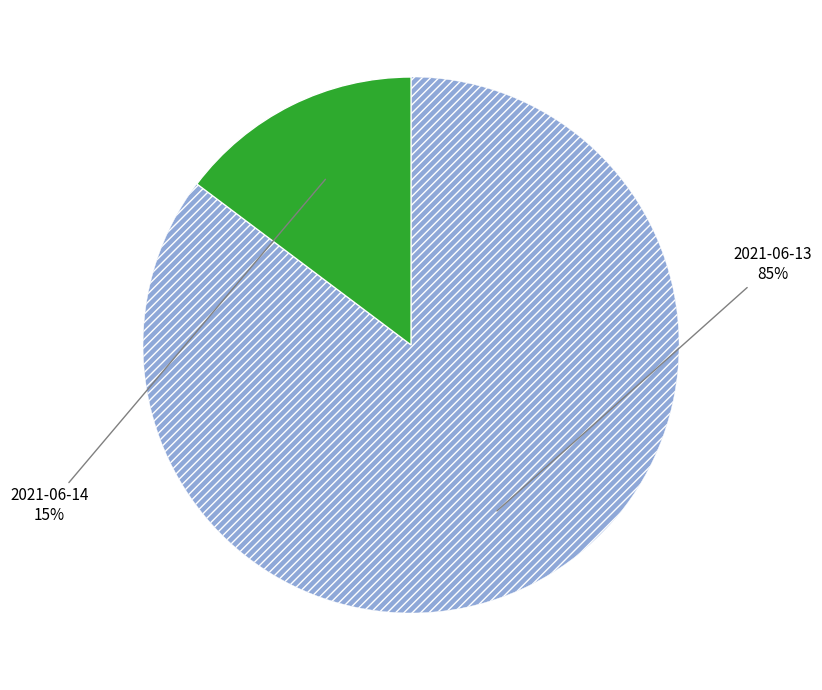

Count the number of slices in the pie.

2